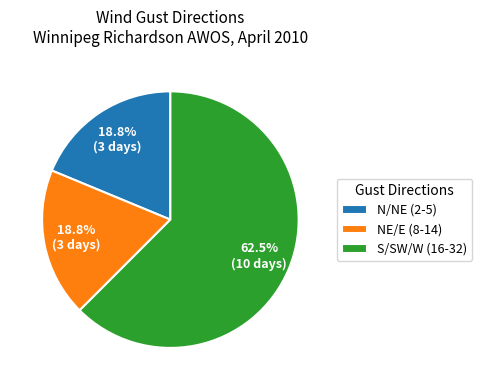

What is the largest slice in the pie chart?

S/SW/W (16-32)